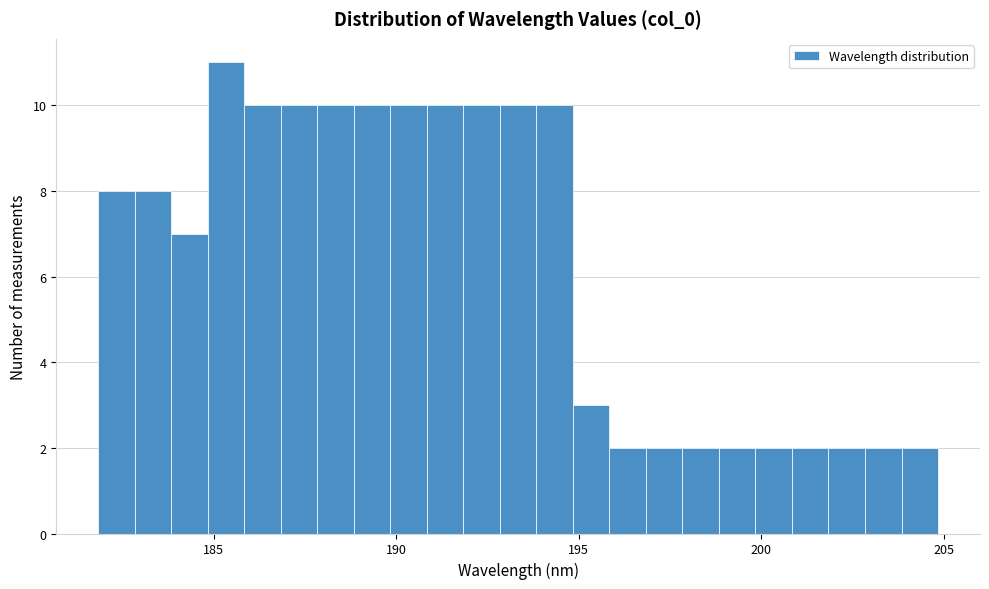

Around what value on the x-axis is the tallest bar? Give the approximate position of its centre, as read against the axis.

185.5